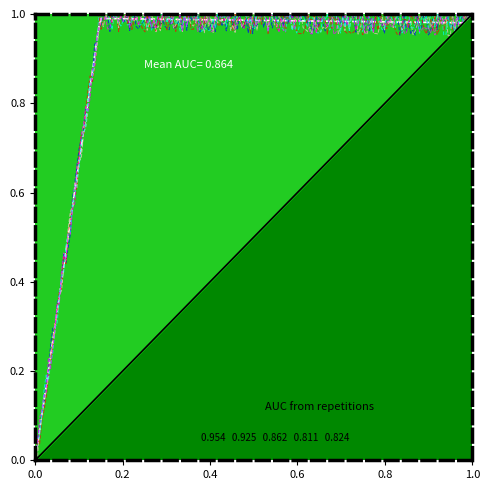

Which has a higher value, 0.0 or 0.2?

0.2